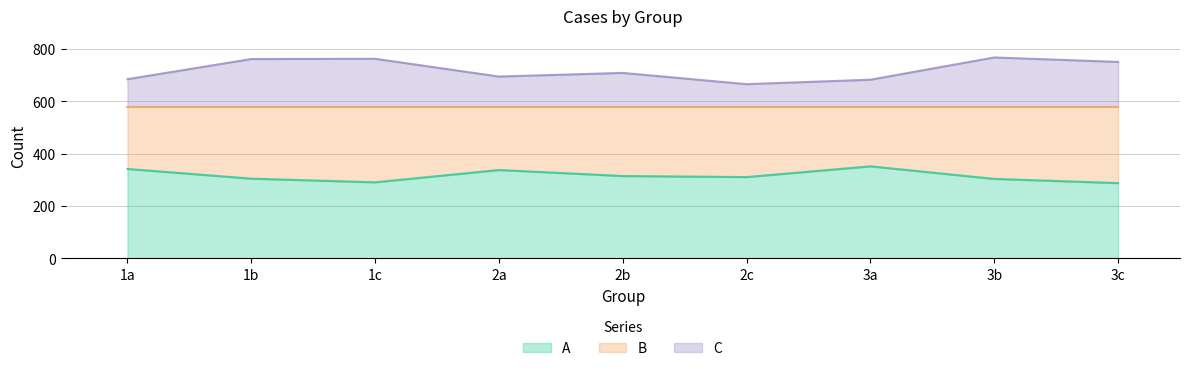

At which label does C first exceed 709?

1b